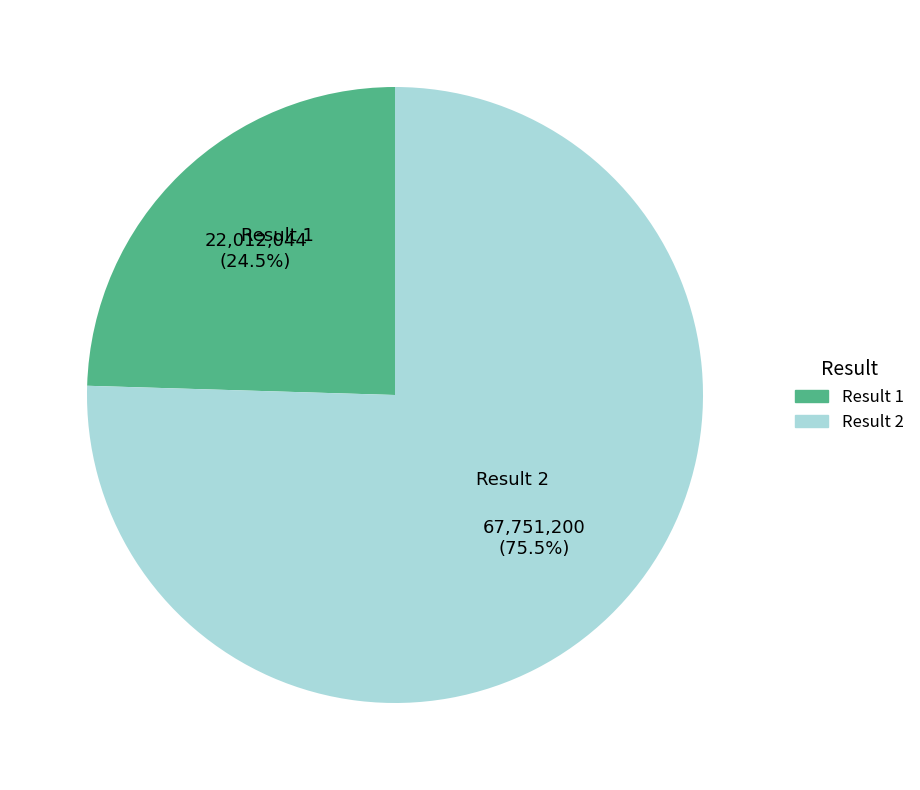

To the nearest percent, what is the difference between the Result 2 and Result 1 slice percentages?

51%